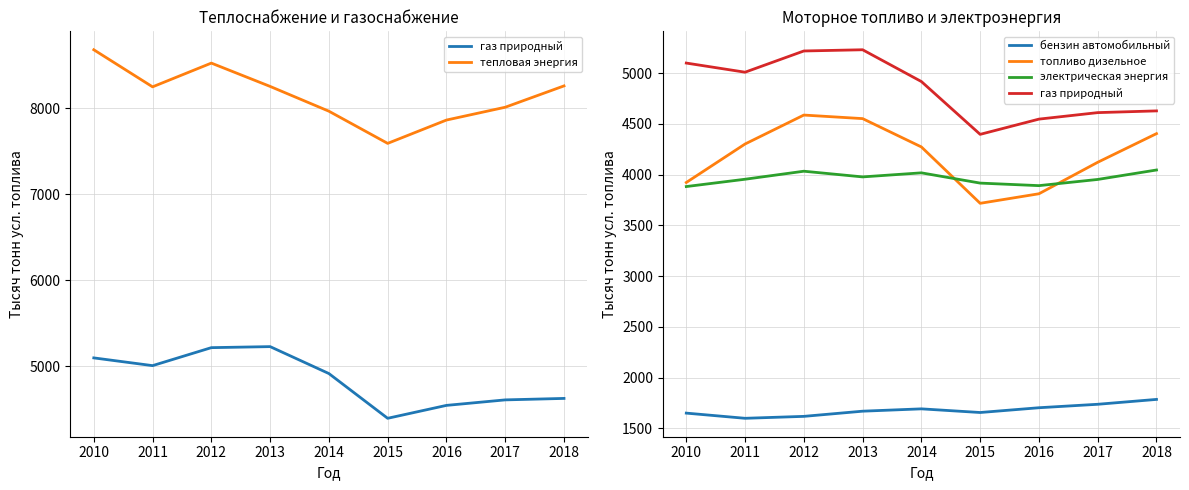

Reading left to right, list all the values displayed in this chart.

газ природный: 5098	5008	5217	5229	4916	4396	4546	4610	4627
тепловая энергия: 8679	8248	8524	8253	7965	7591	7862	8011	8259
бензин автомобильный: 1651	1600	1619	1670	1693	1657	1704	1738	1786
топливо дизельное: 3922	4301	4586	4551	4272	3717	3811	4121	4403
электрическая энергия: 3882	3954	4033	3977	4017	3916	3891	3952	4045